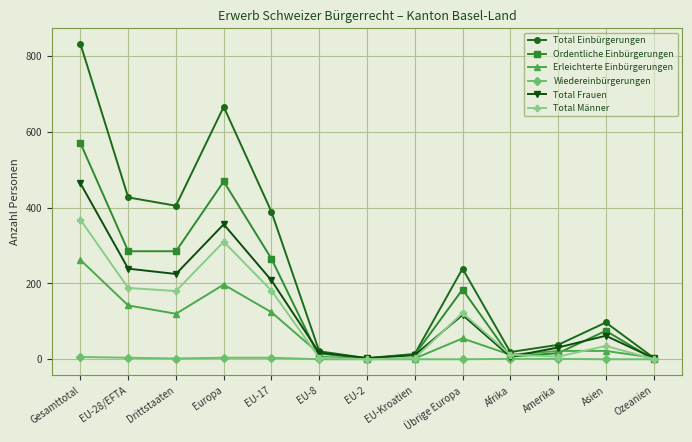

Where does the Total Männer series first go above 35?

Gesamttotal